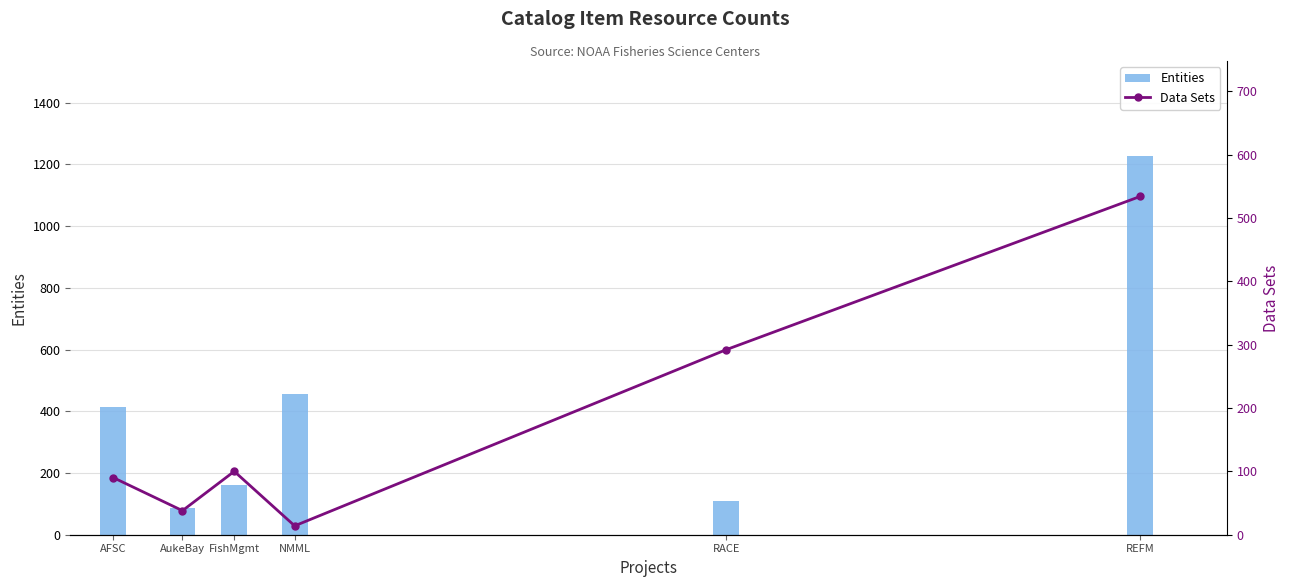

How many data points does each series have?

6